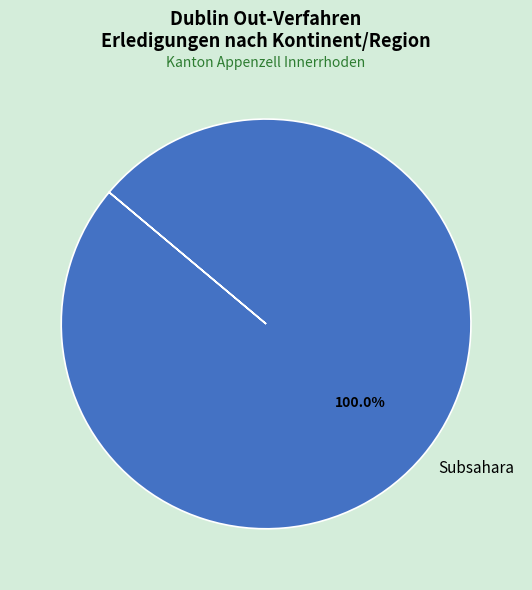

Is there any slice that represents more than half of the pie?

Yes